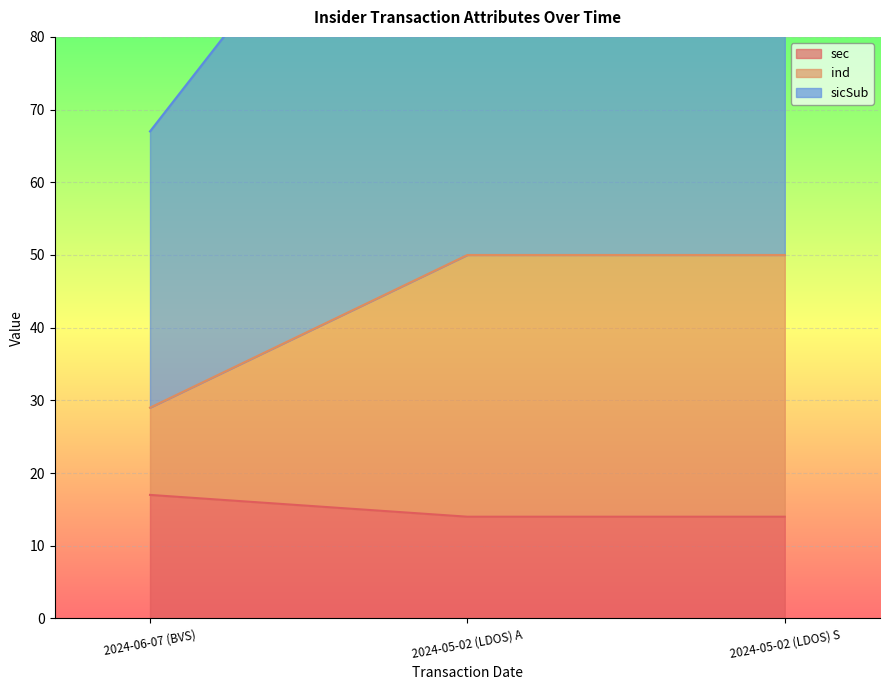

Does the chart display data point markers on the line(s)?

No